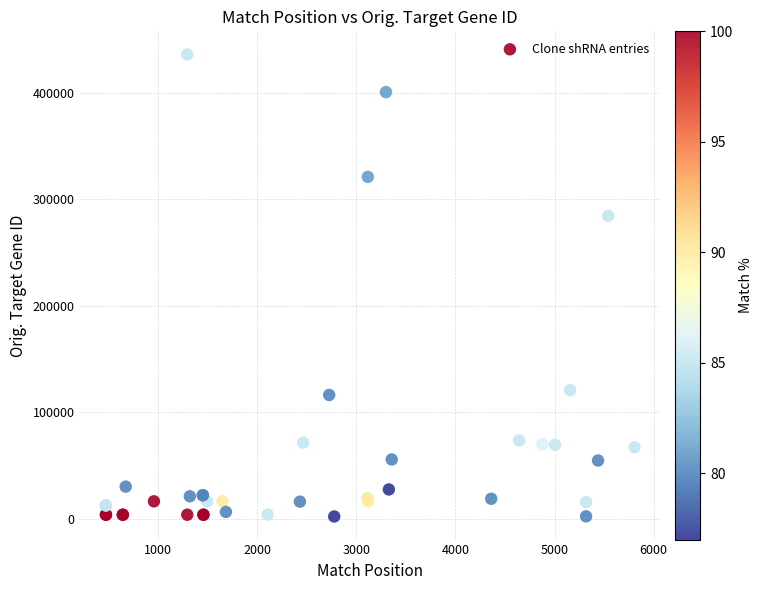

What Y value in the scatter plot is closest to 218995?

284346